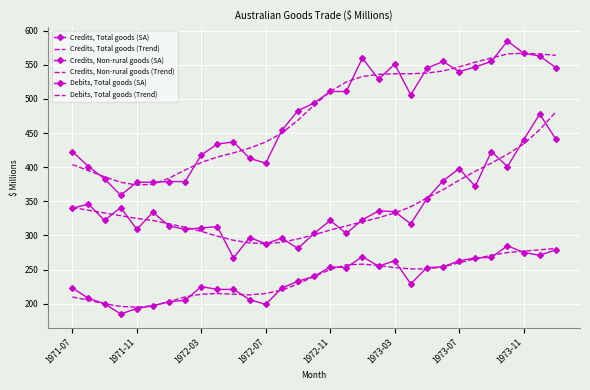

List the series in order of their peak value, lowest first.

Credits, Non-rural goods (Trend), Credits, Non-rural goods (SA), Debits, Total goods (SA), Debits, Total goods (Trend), Credits, Total goods (Trend), Credits, Total goods (SA)